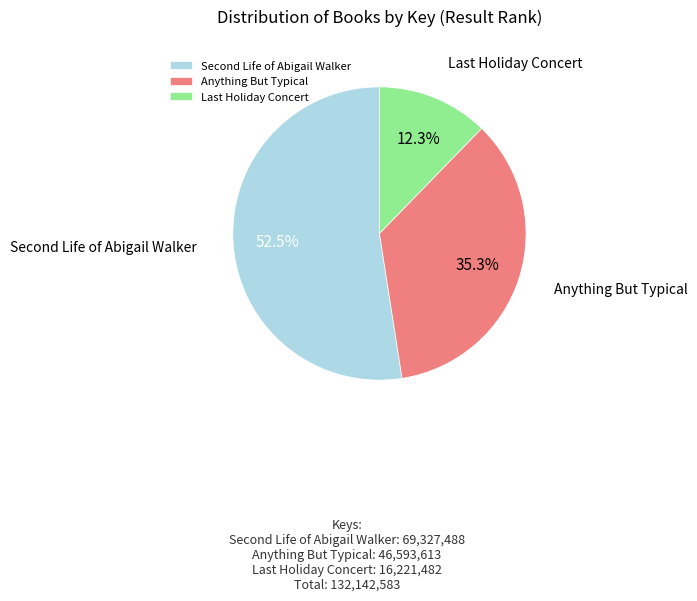

How many slices are in this pie chart?

3